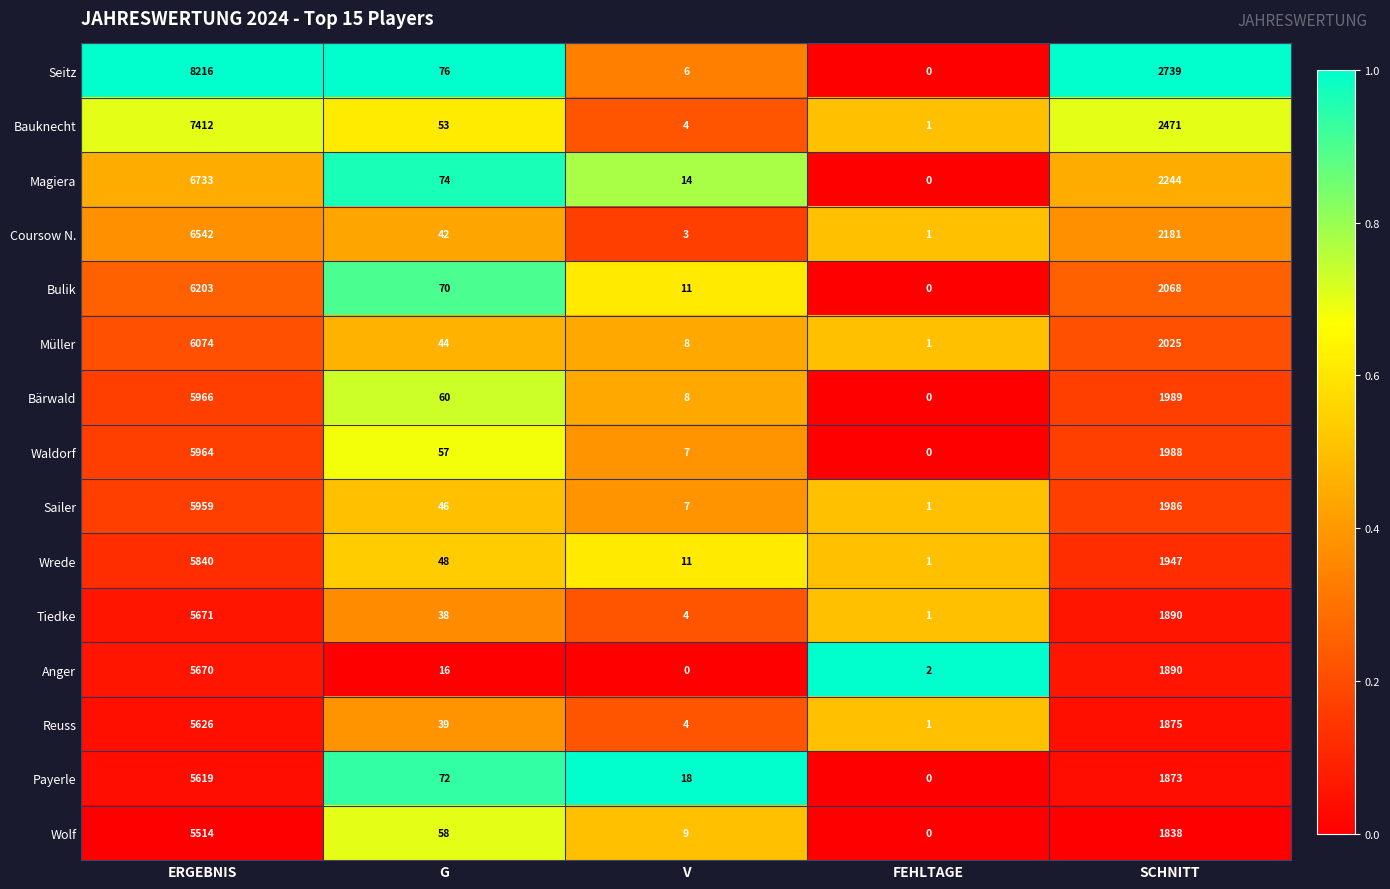

What is the spread (max minus min) of values at FEHLTAGE?

2